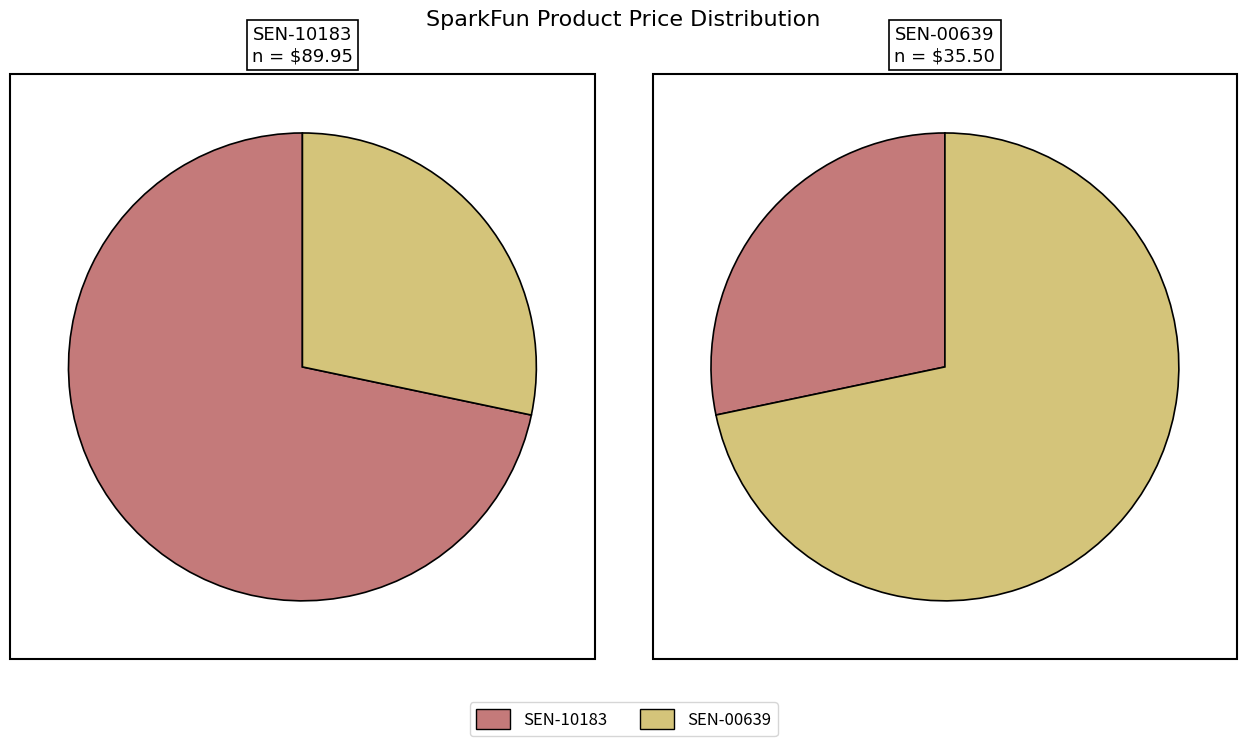

Count the number of slices in the pie.

2